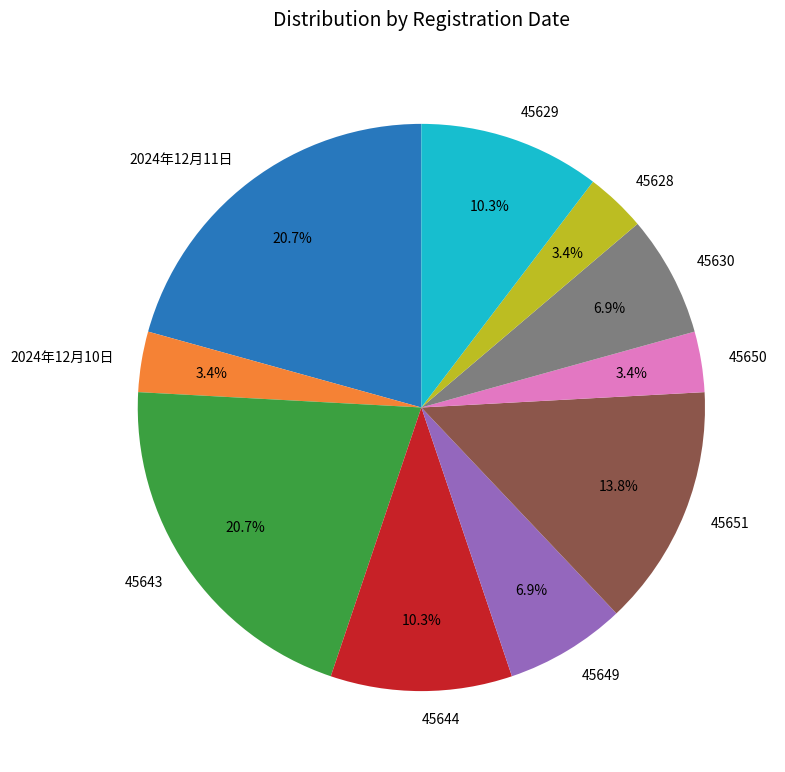

What percentage is NOT represented by 2024年12月11日?

79.3%